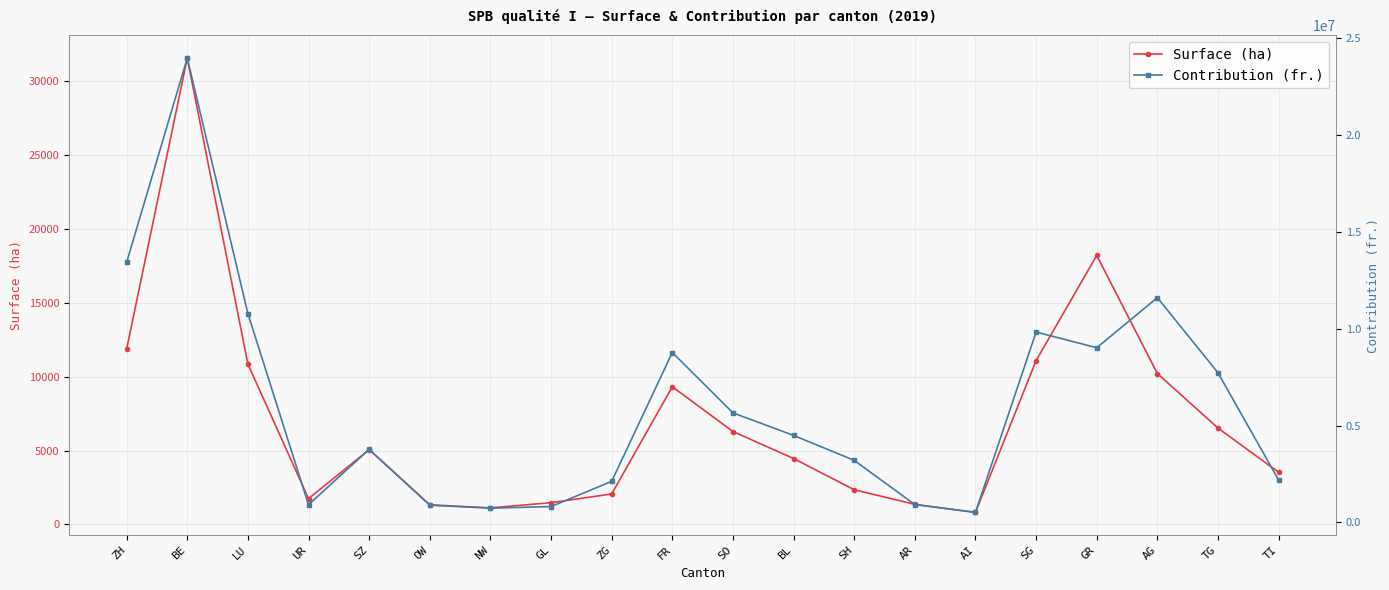

True or false: Surface (ha) has more than 0 interior local peaks.

True